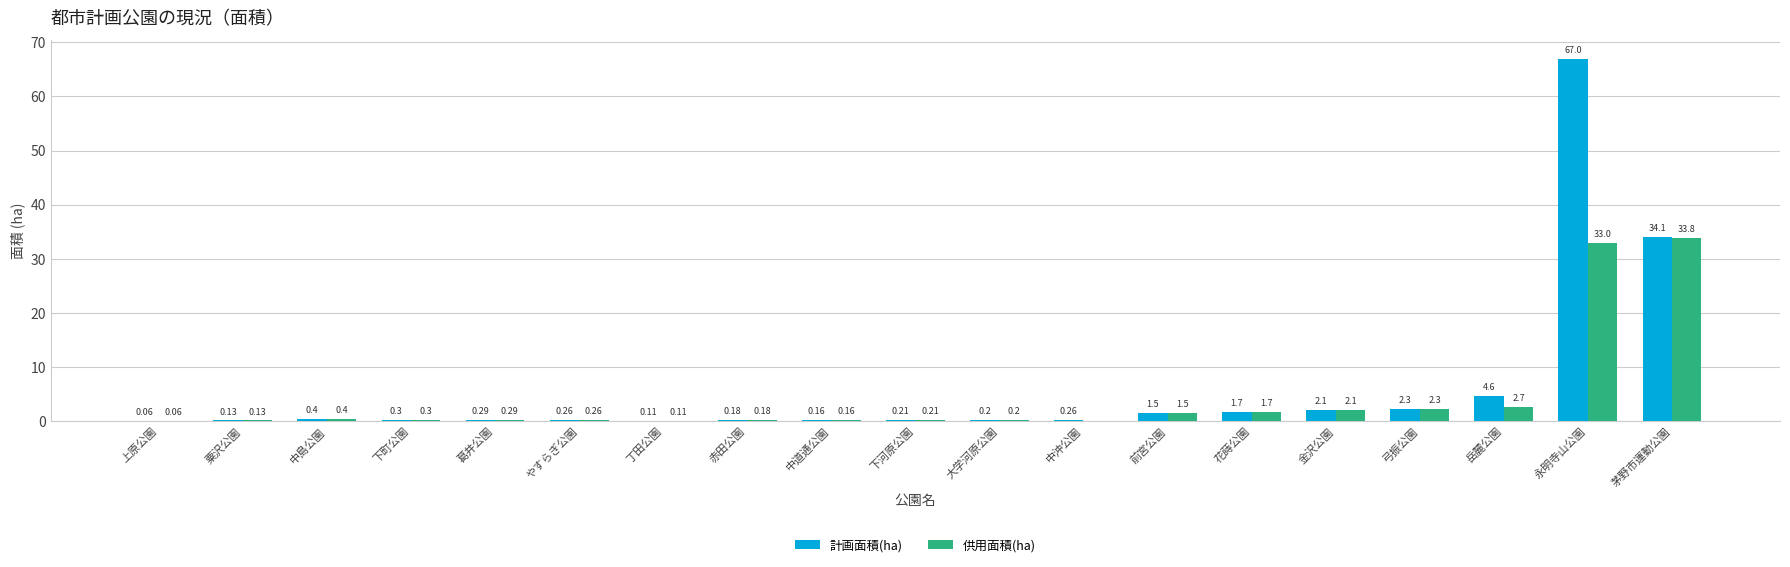

Which series has the largest range (max minus min)?

計画面積(ha)